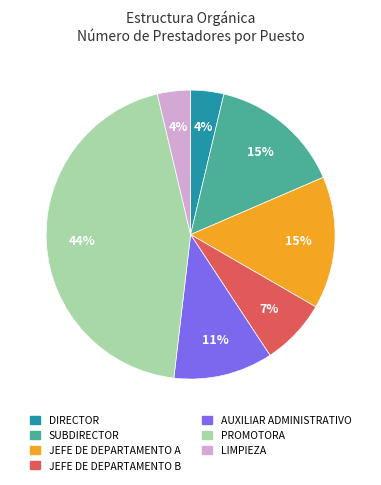

To the nearest percent, what portion does JEFE DE DEPARTAMENTO A represent?

15%